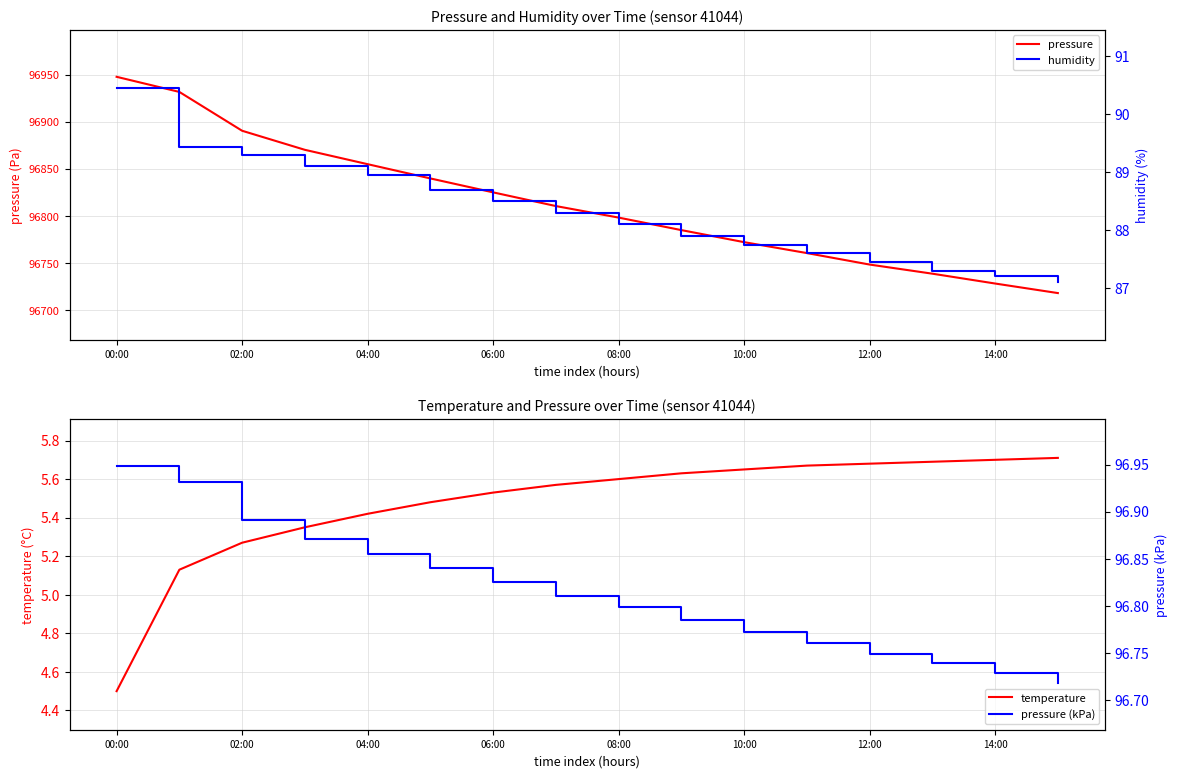

Is it true that pressure equals 51602.2 at 06:00?

False